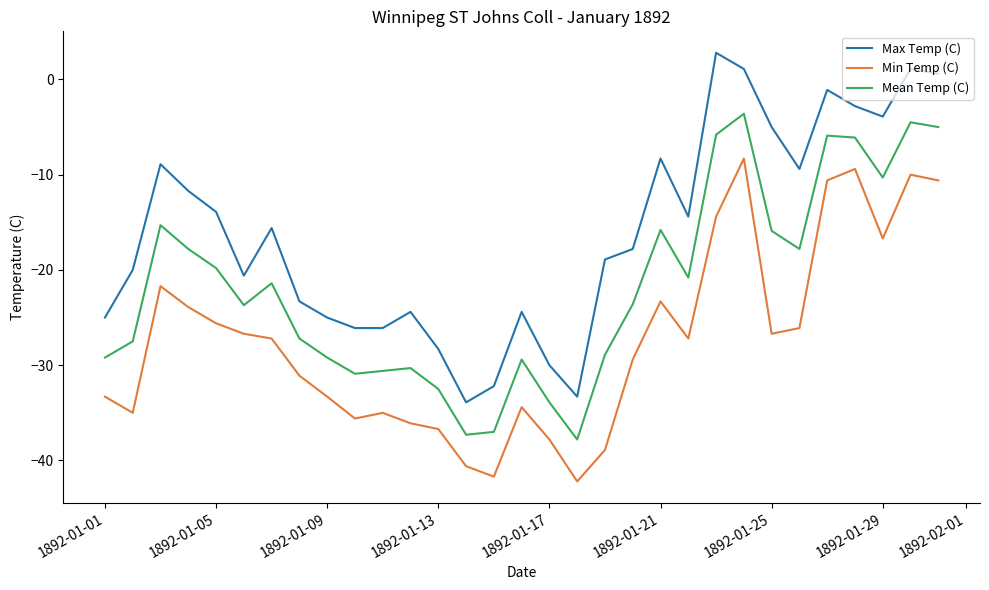

What is the average value of the Mean Temp (C) series?

-21.8